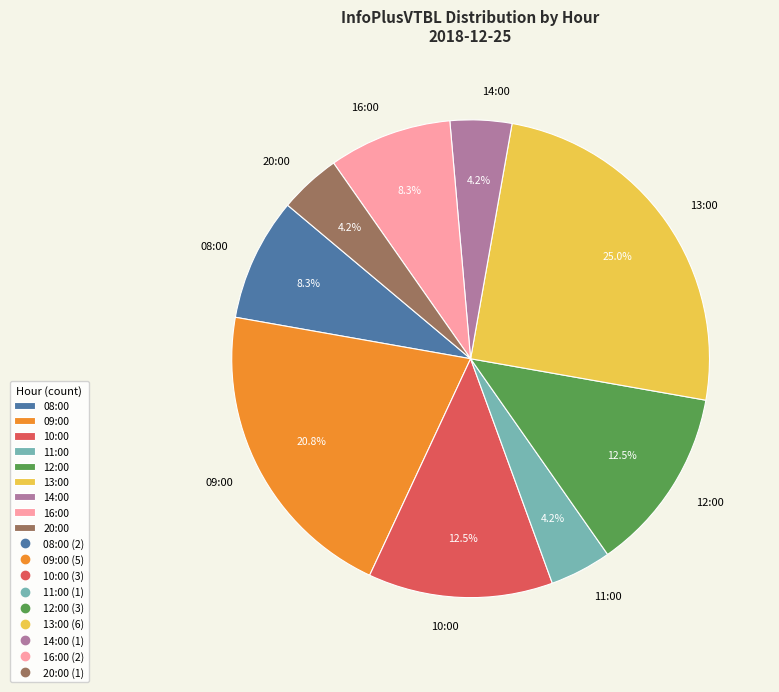

Is there a majority slice in this chart?

No